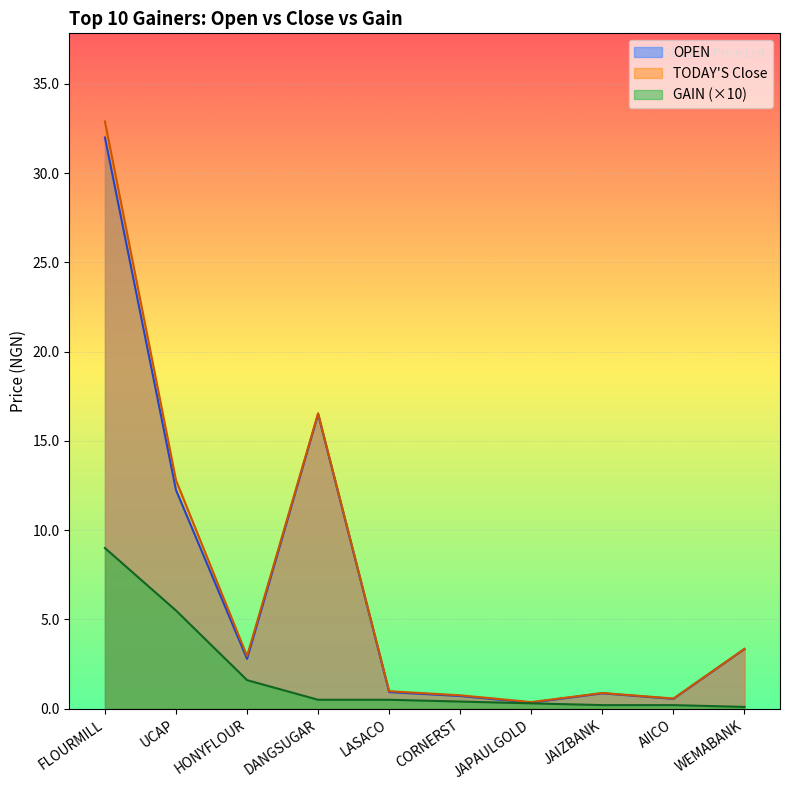

At which category is the sum across all series the highest?

FLOURMILL